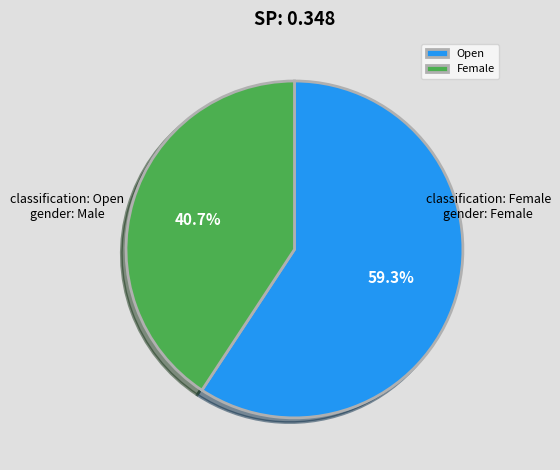

What percentage do Open and Female together represent?

100.0%